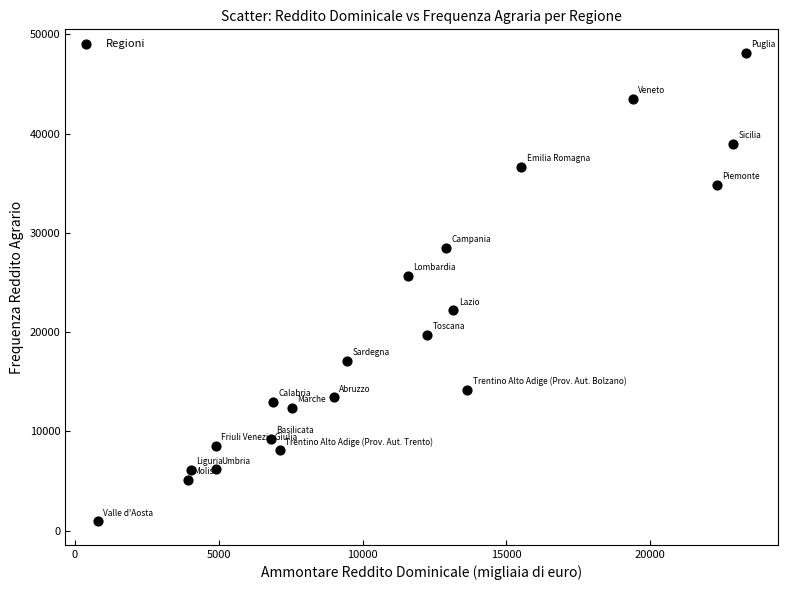

What is the range of Y values (max minus min)?

47212